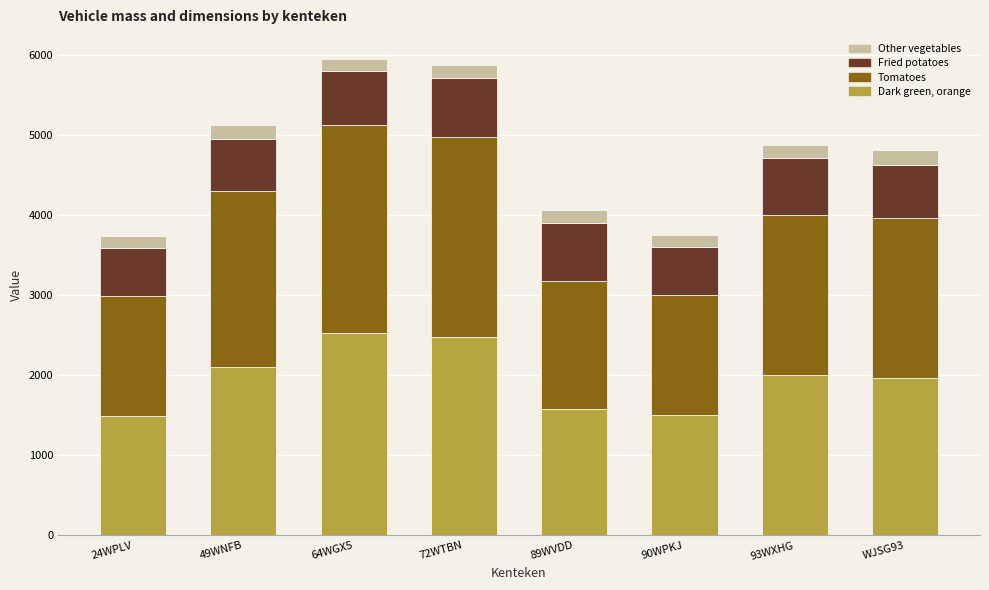

What is the total value across all series at 49WNFB?

5129